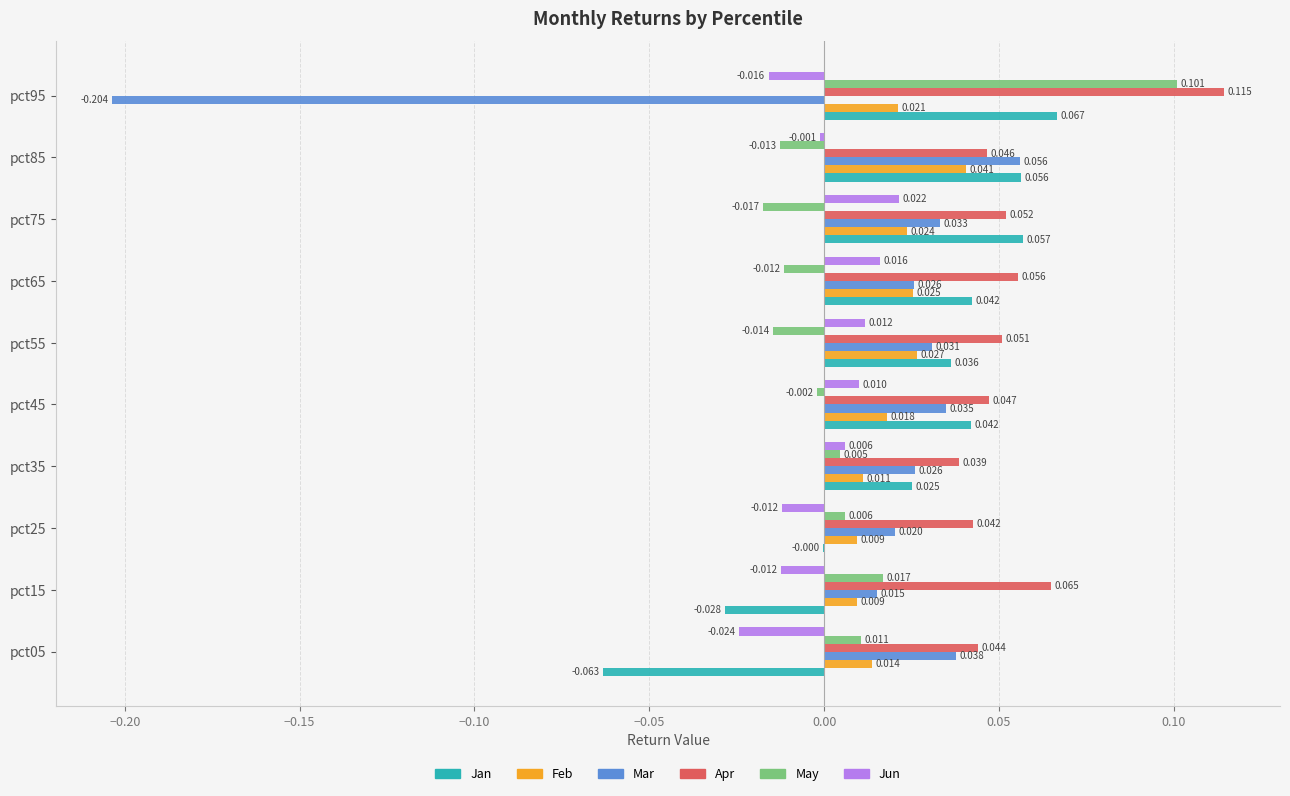

Which series changed the most between pct35 and pct45?

Jan